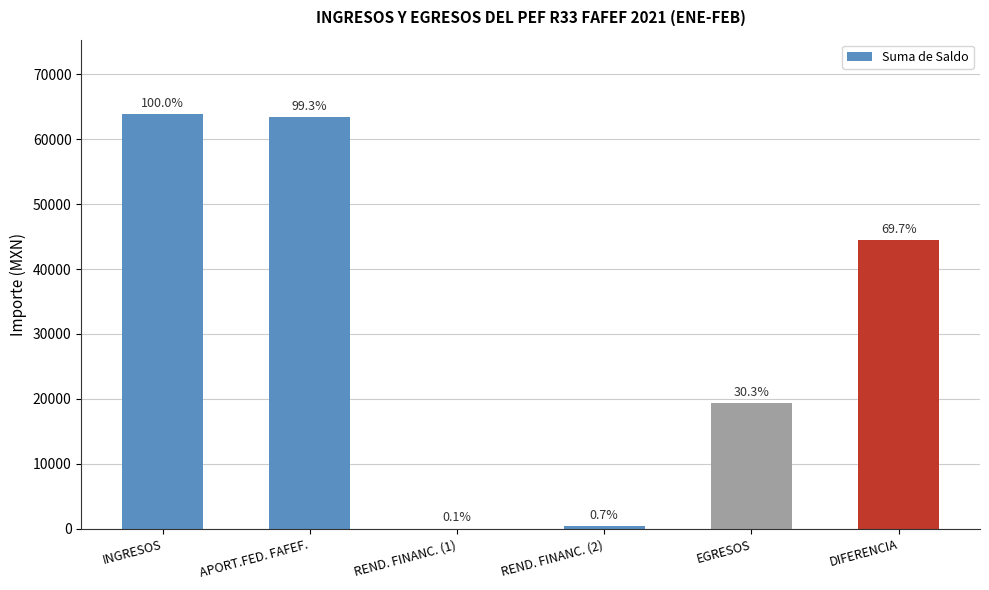

Which category has the lowest value across all series?

REND. FINANC. (1)